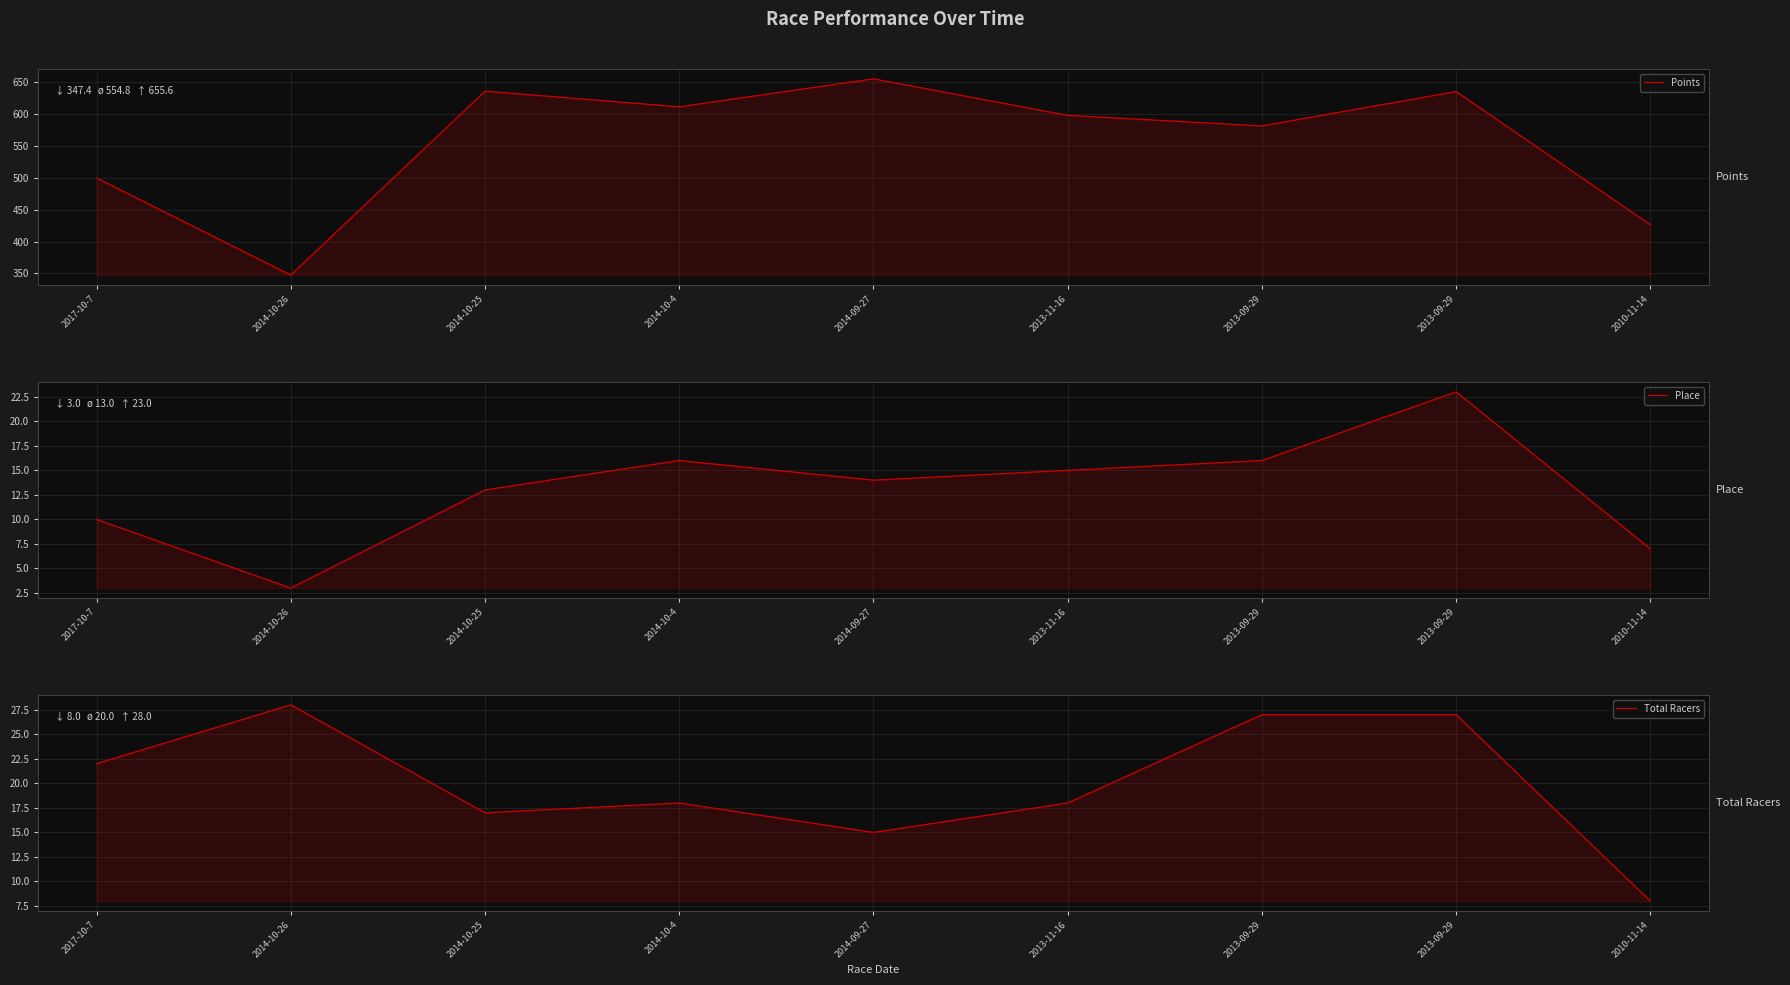

True or false: Place and Points cross at least once.

False